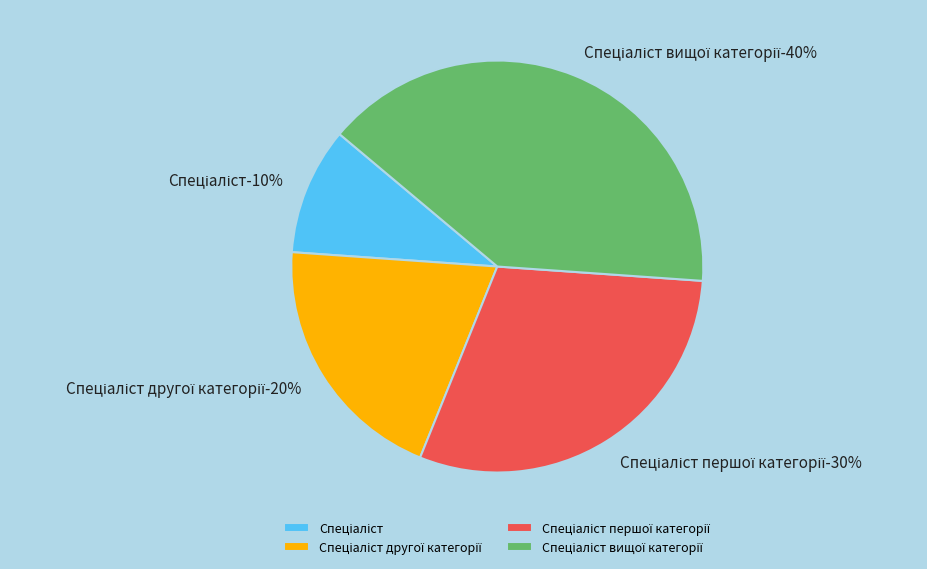

Is Спеціаліст другої категорії the majority of the pie?

No